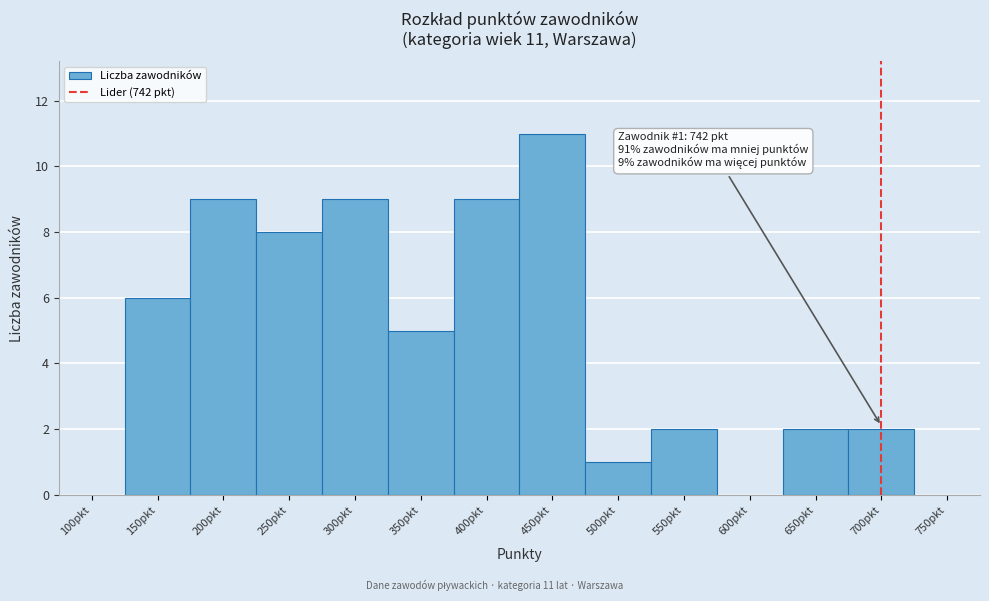

Reading left to right, extract all data points from this chart.

100pkt=0	150pkt=6	200pkt=9	250pkt=8	300pkt=9	350pkt=5	400pkt=9	450pkt=11	500pkt=1	550pkt=2	600pkt=0	650pkt=2	700pkt=2	750pkt=0